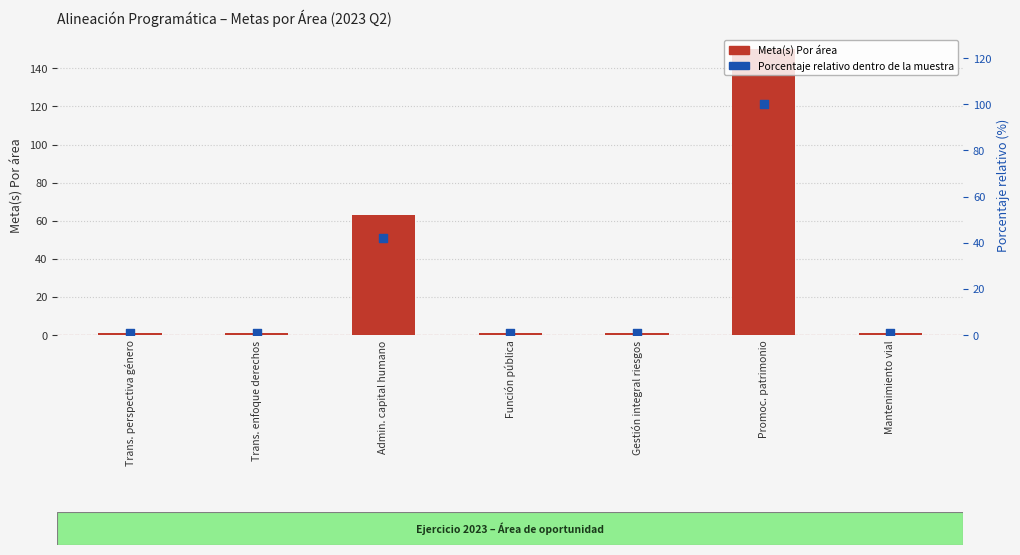

At how many categories does at least one series exceed 89?

1